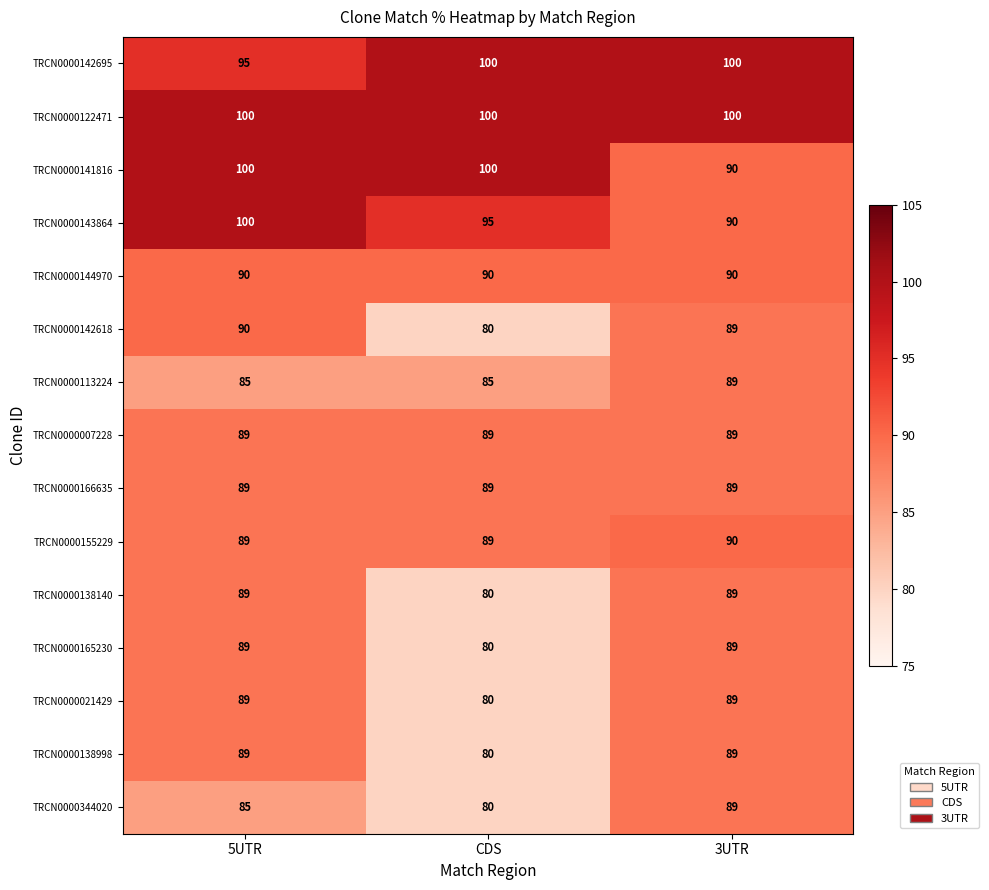

What is the minimum value for TRCN0000144970?

90